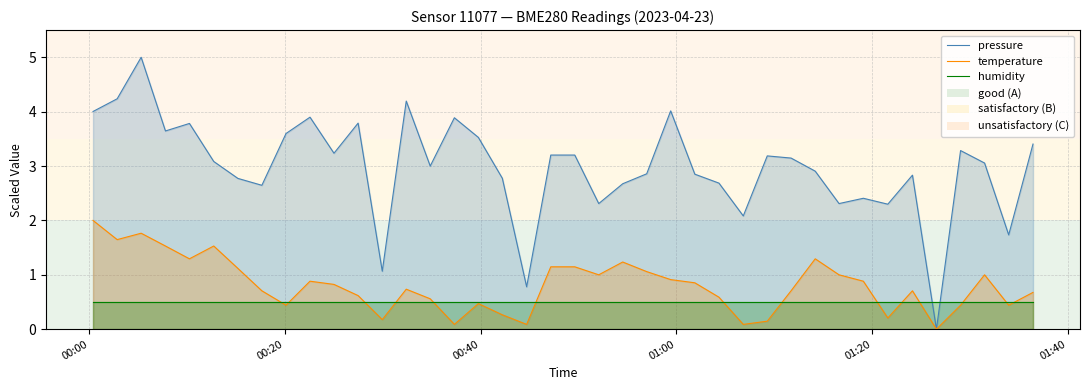

How many lines are shown in the chart?

3